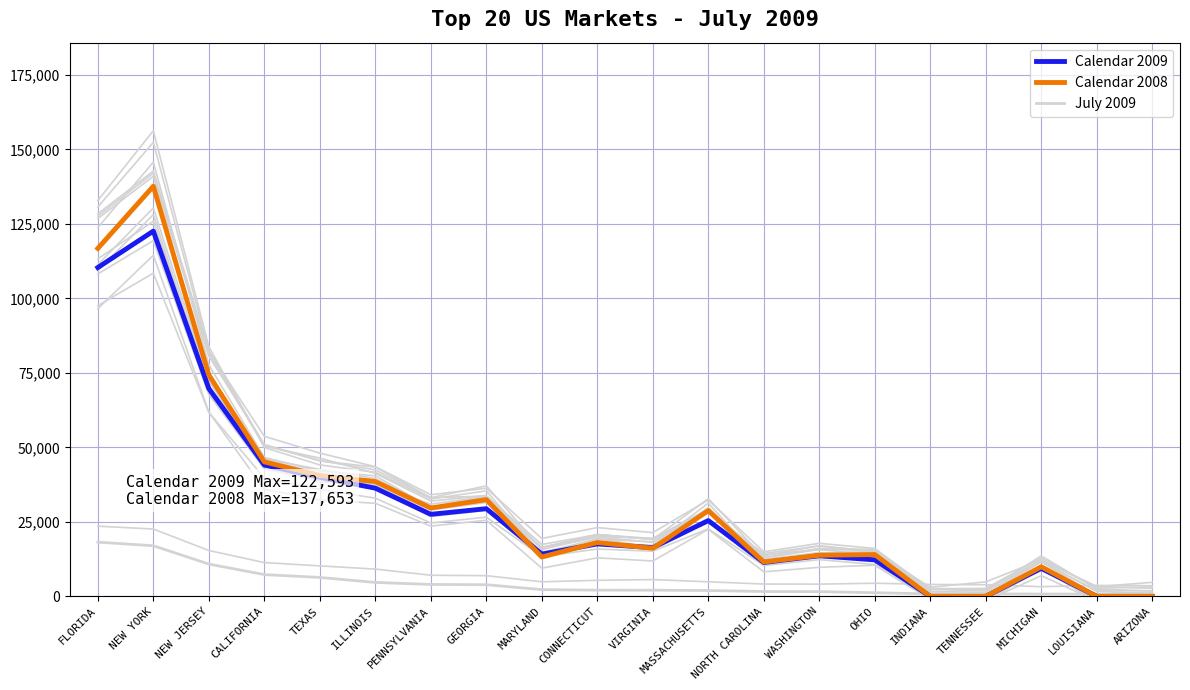

What is the sum of all Calendar 2008 values?

640707